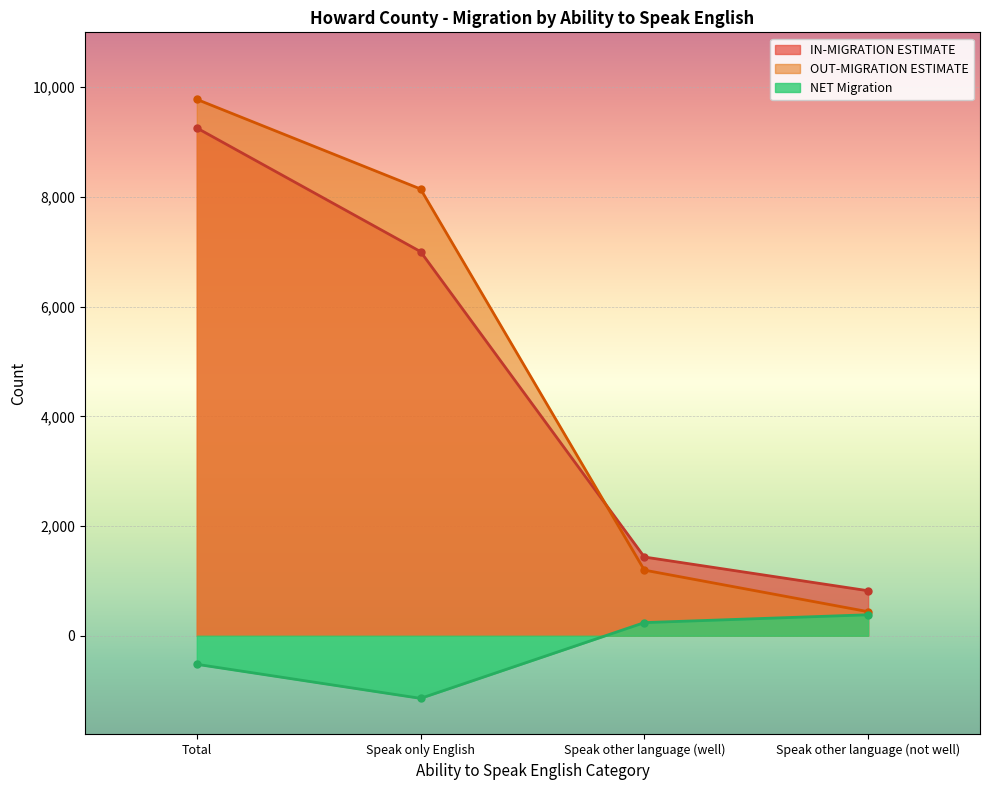

True or false: IN-MIGRATION ESTIMATE has a value of 820 at Speak other language (not well).

True